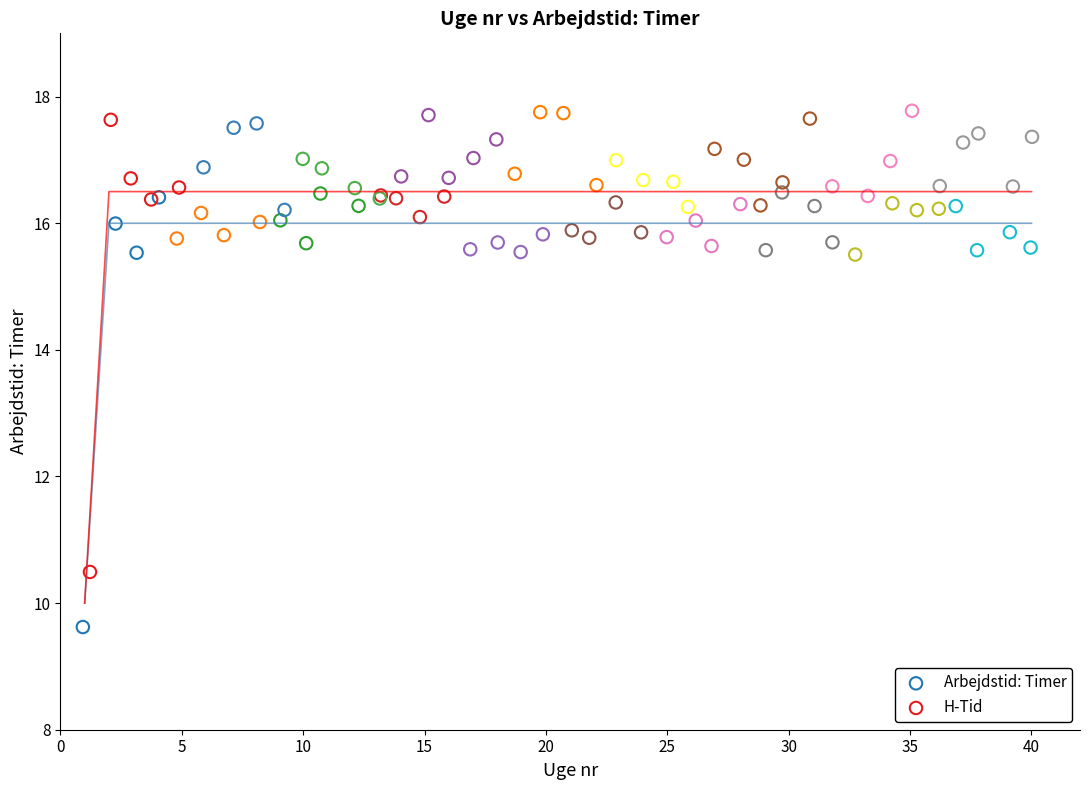

Which series contains the highest Y value?

H-Tid